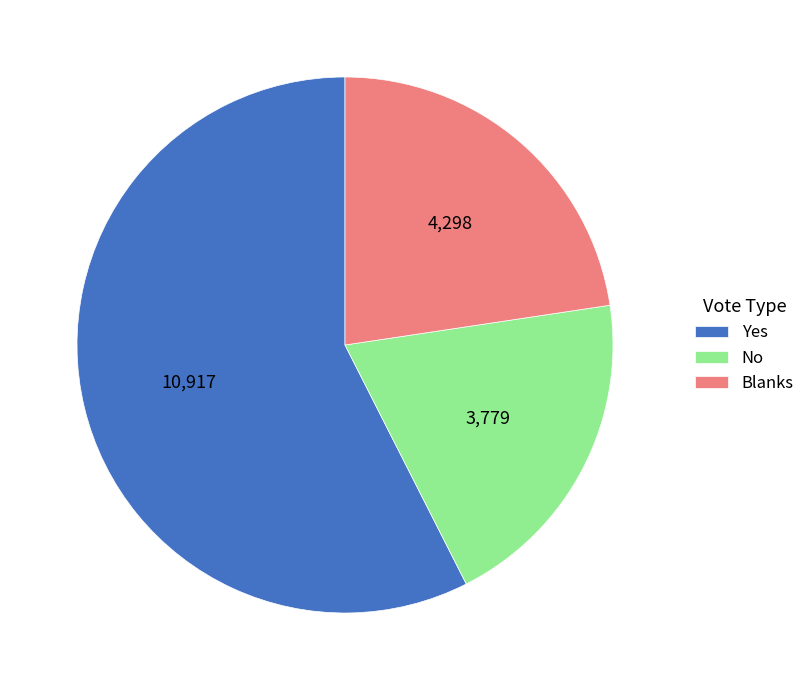

Count the number of slices in the pie.

3